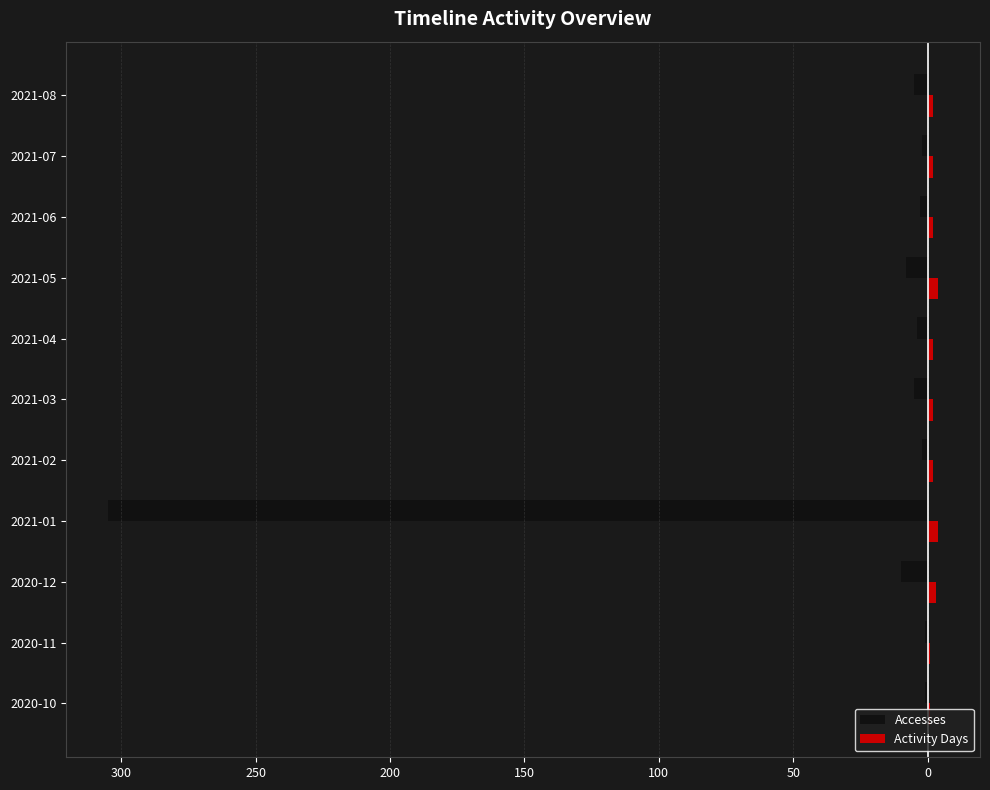

What are all the series names shown in the legend?

Accesses, Activity Days